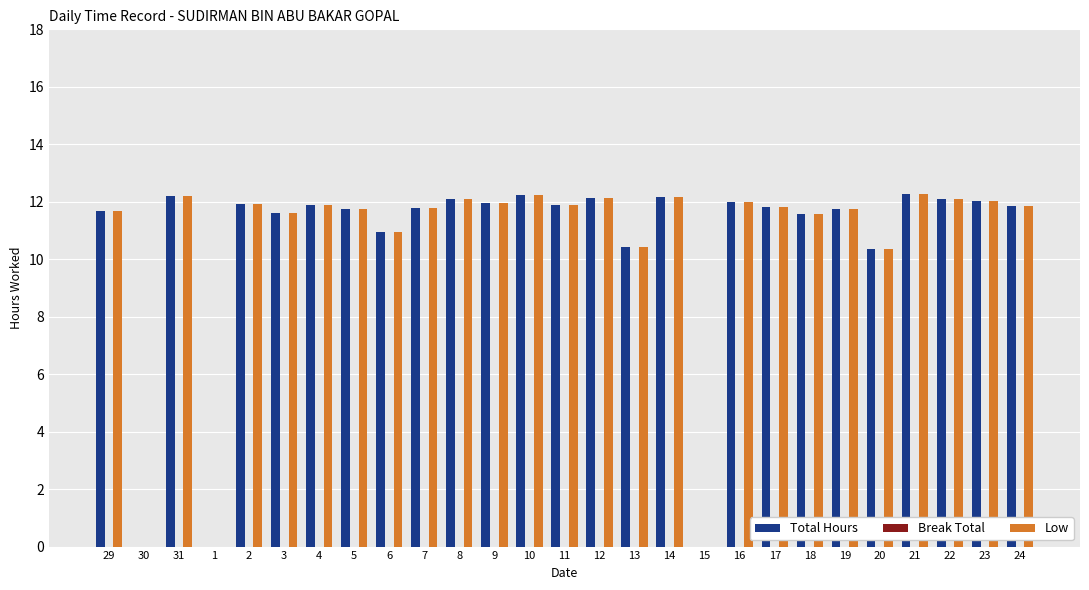

What is the maximum value for Total Hours?

12.3